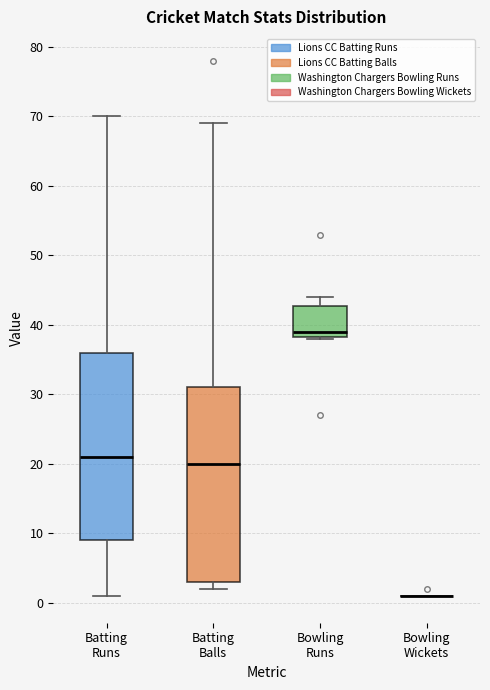

Where is the upper edge of the box for Batting Runs on the y-axis? The values are not printed on the chart, so give them approximately, as read against the axis.

36